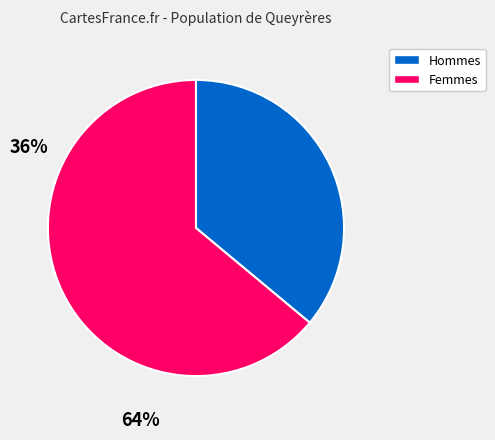

Which slice is the smallest?

Hommes